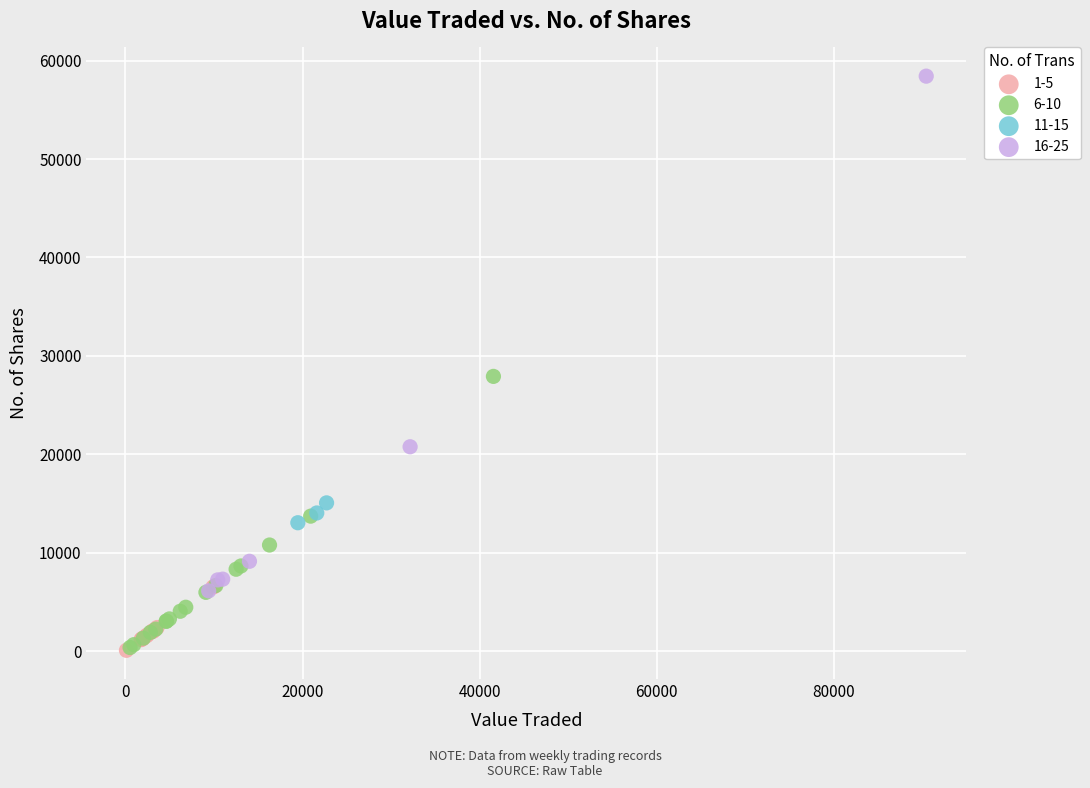

Which series has the widest spread of Y values?

16-25